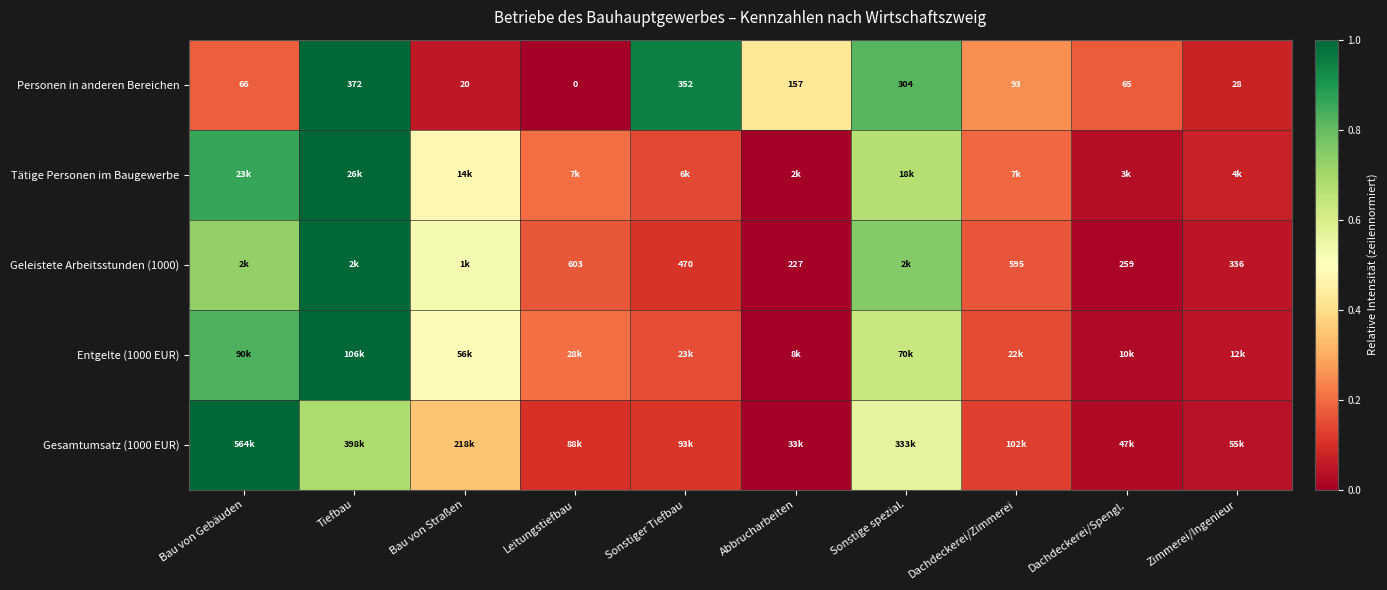

Is the value of Geleistete Arbeitsstunden (1000) at Leitungstiefbau greater than the value of Personen in anderen Bereichen at Leitungstiefbau?

Yes